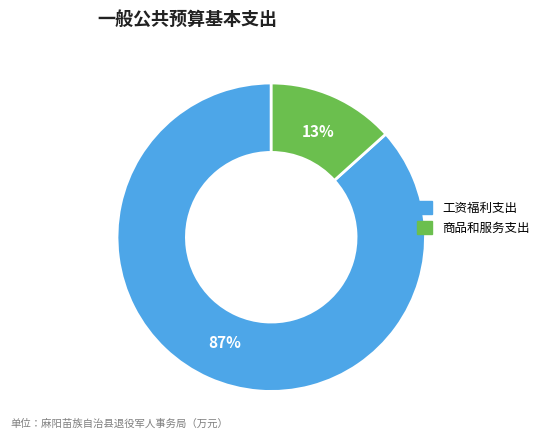

To the nearest percent, what portion does 商品和服务支出 represent?

13%